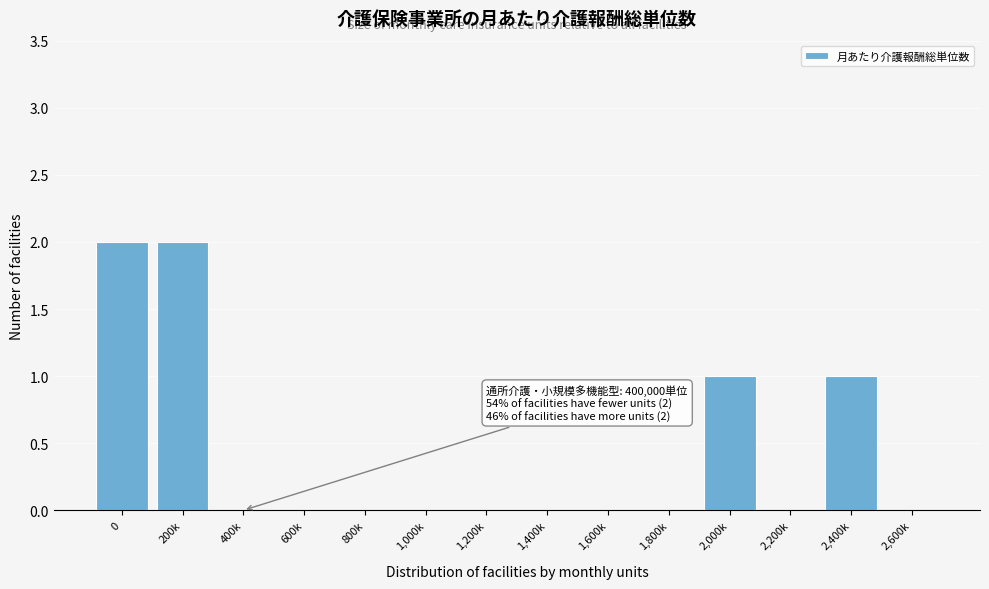

Reading left to right, extract all data points from this chart.

0=2	200k=2	400k=0	600k=0	800k=0	1,000k=0	1,200k=0	1,400k=0	1,600k=0	1,800k=0	2,000k=1	2,200k=0	2,400k=1	2,600k=0